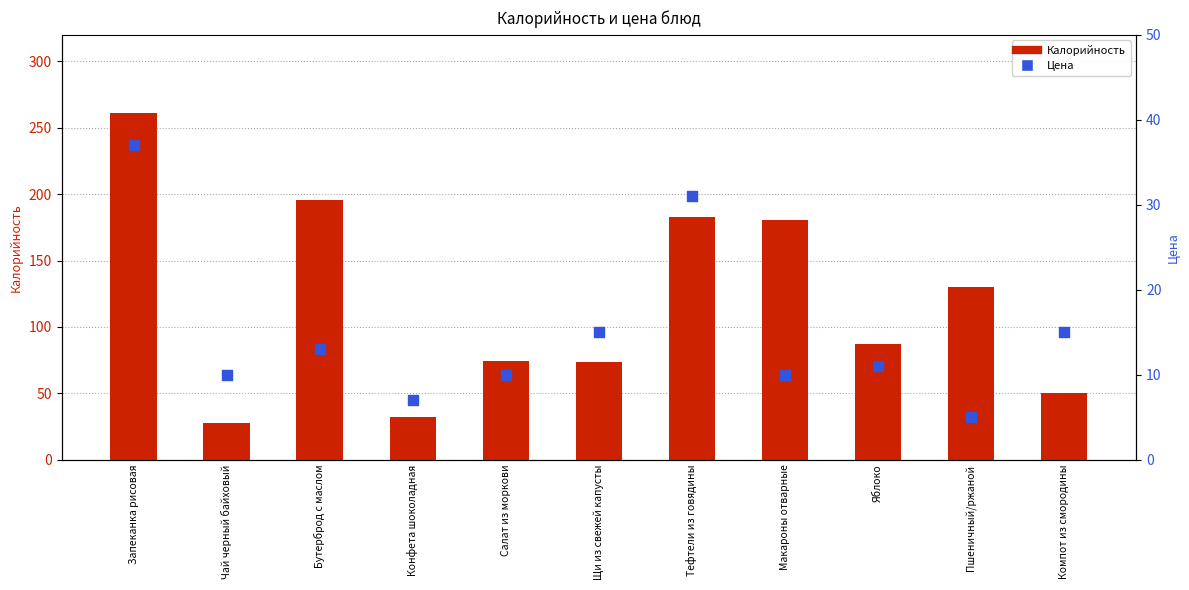

Is the value of Цена at Компот из смородины greater than the value of Калорийность at Щи из свежей капусты?

No